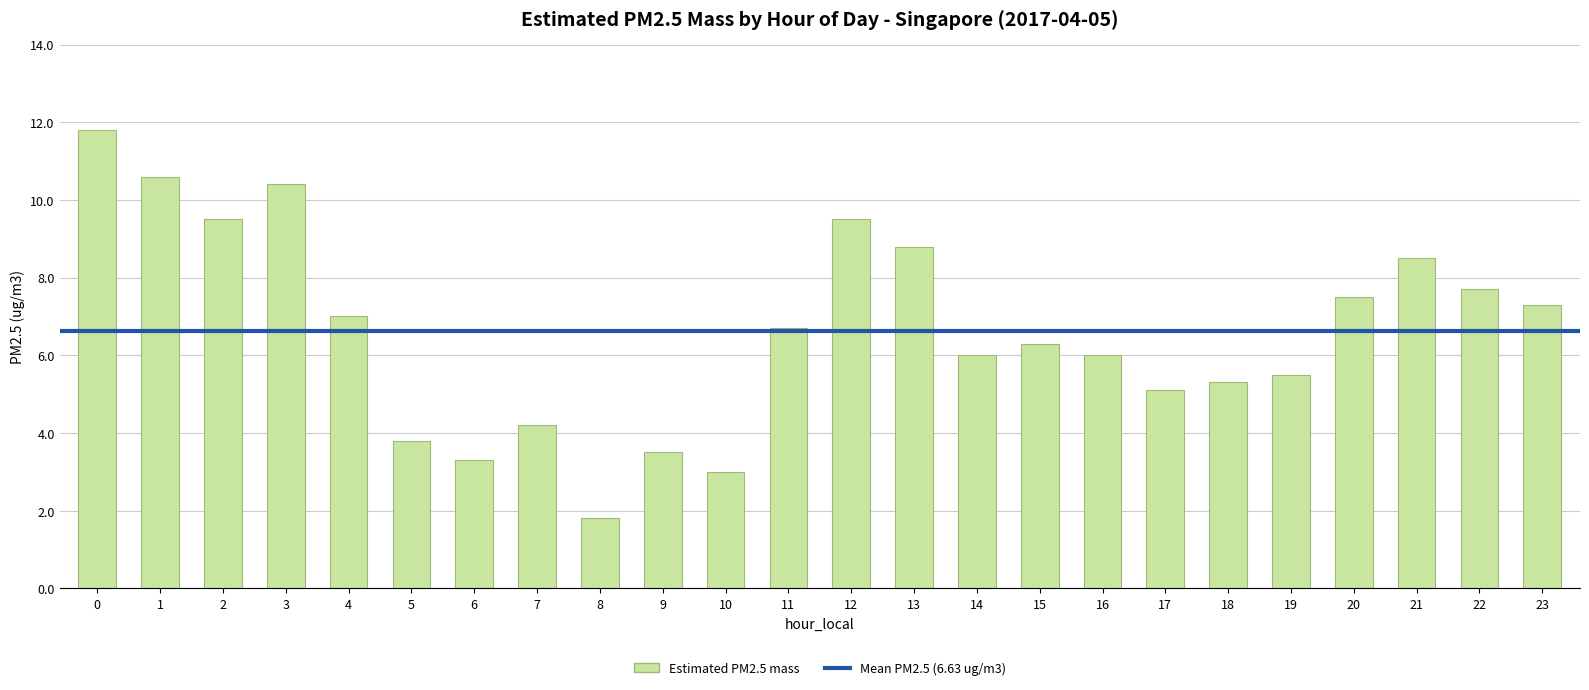

Approximately how many times larger is the value at 12 compared to 15?

1.5